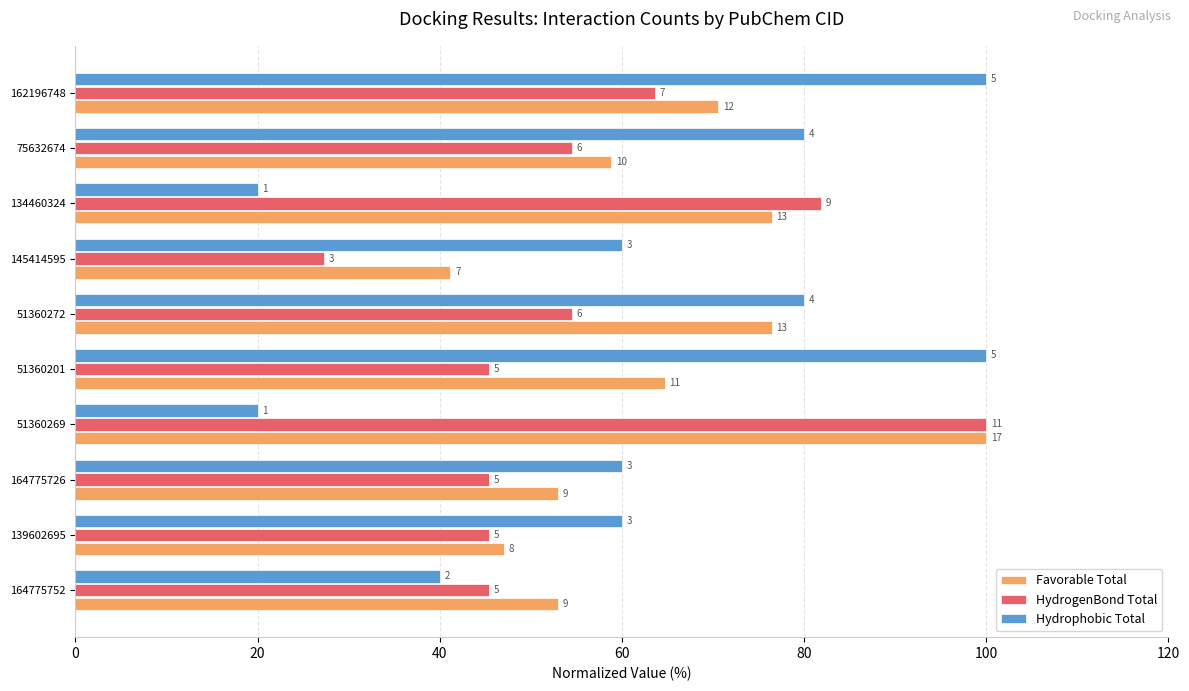

What are all the series names shown in the legend?

Favorable Total, HydrogenBond Total, Hydrophobic Total